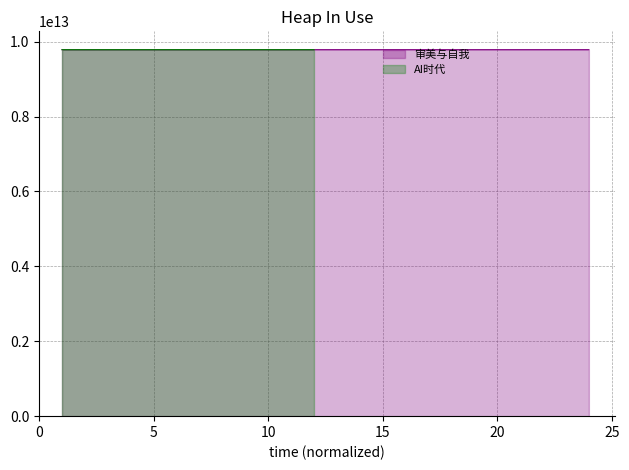

Which has a higher value, 18 or 12?

12